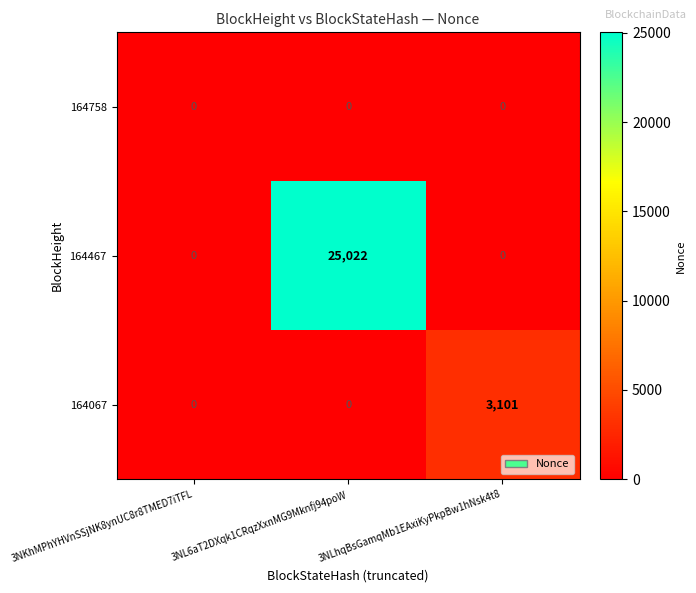

Is it true that 164467 equals 25022 at 3NL6aT2DXqk1CRqzXxnMG9Mknfj94poW?

True